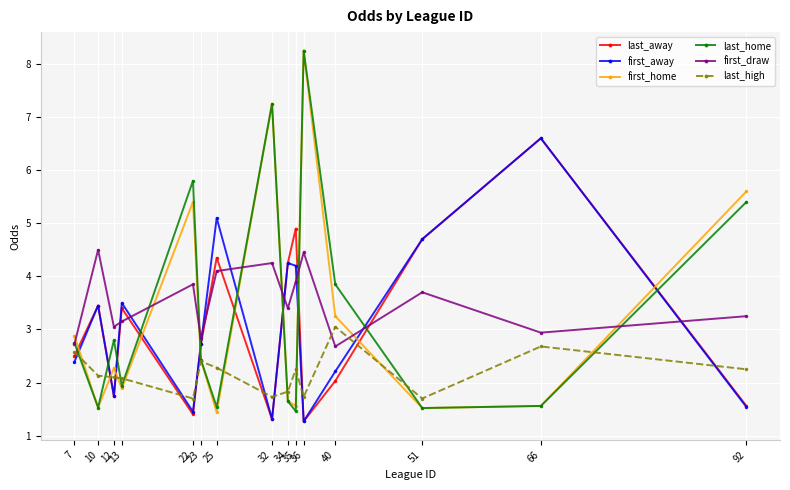

At how many categories does at least one series exceed 4?

10